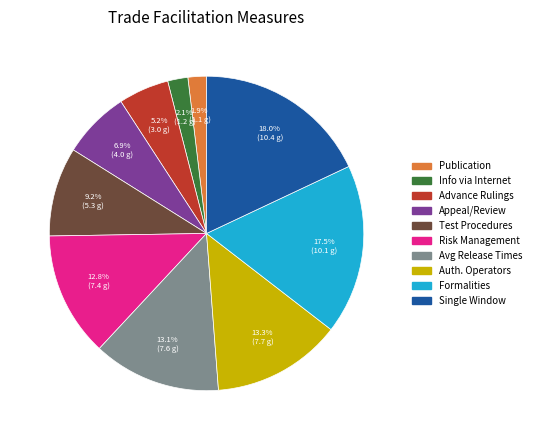

Is there any slice that represents more than half of the pie?

No